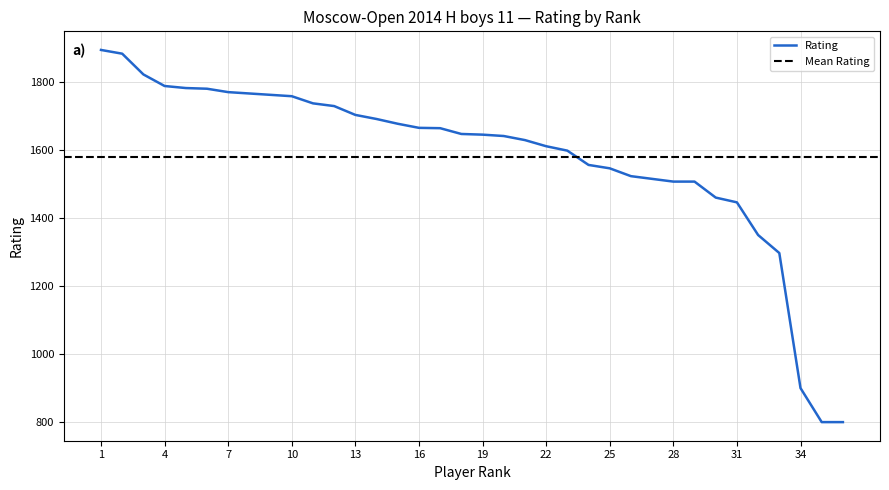

Where is the data nearest to the value 1347?

32